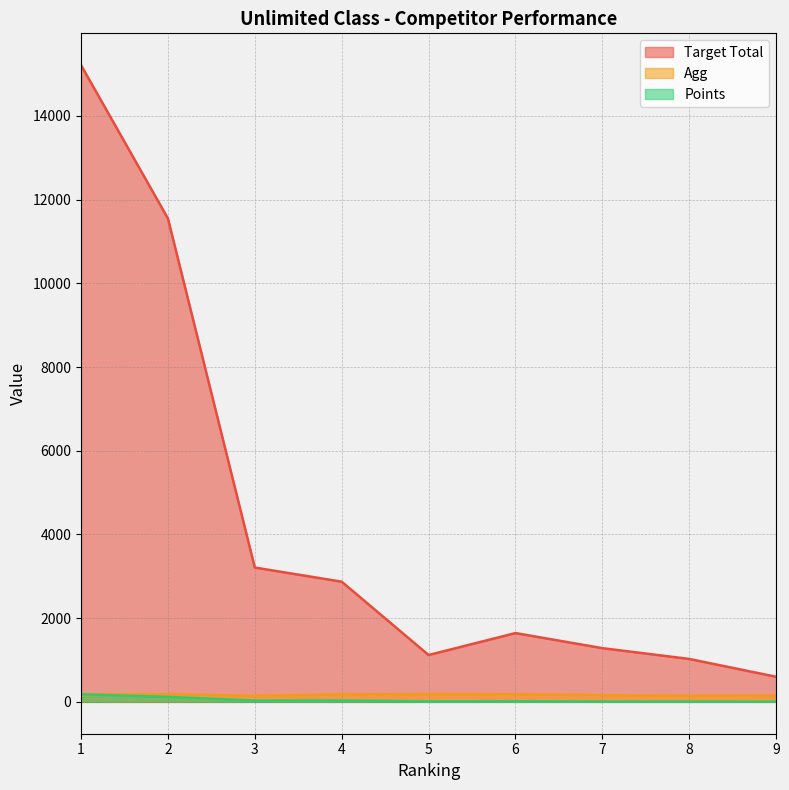

What is the value of the Points point at the 9th from the left?

4.0